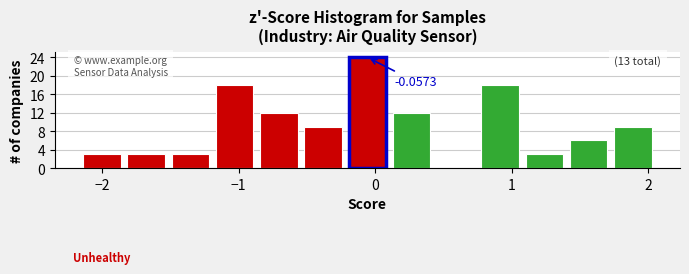

Around what value on the x-axis is the tallest bar? Give the approximate position of its centre, as read against the axis.

-0.1